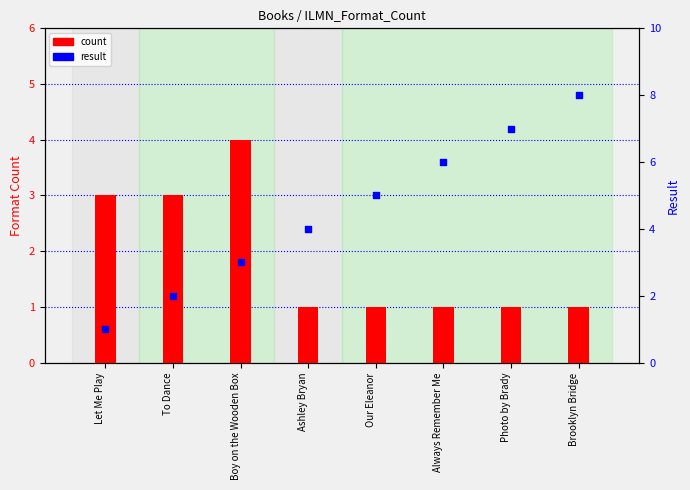

What are all the series names shown in the legend?

count, result